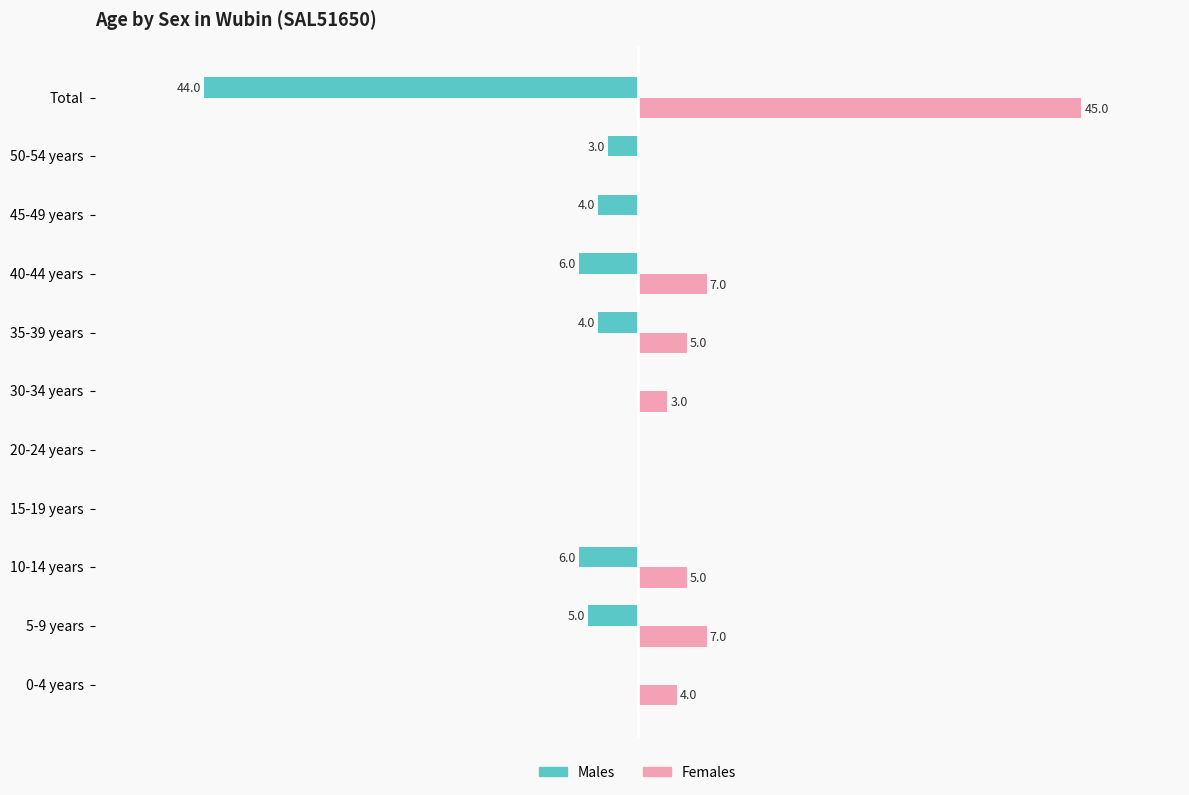

Which series changed the most between 10-14 years and 15-19 years?

Males